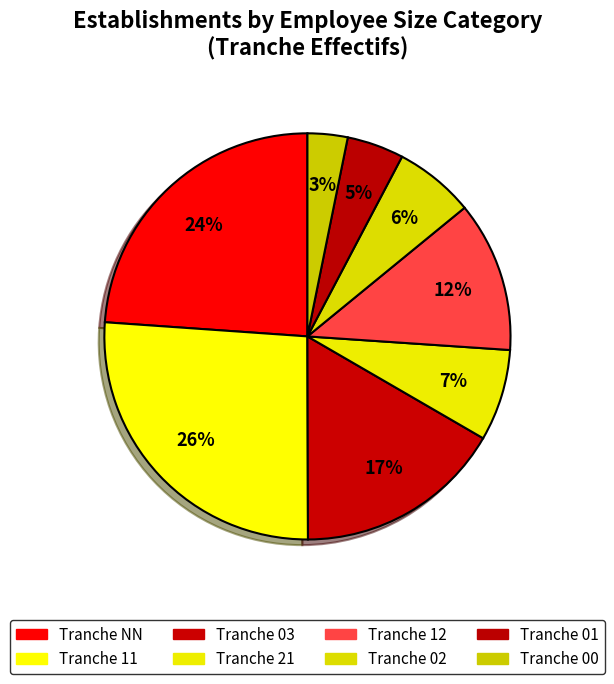

To the nearest percent, what is the difference between the largest and smallest slice percentages?

23%